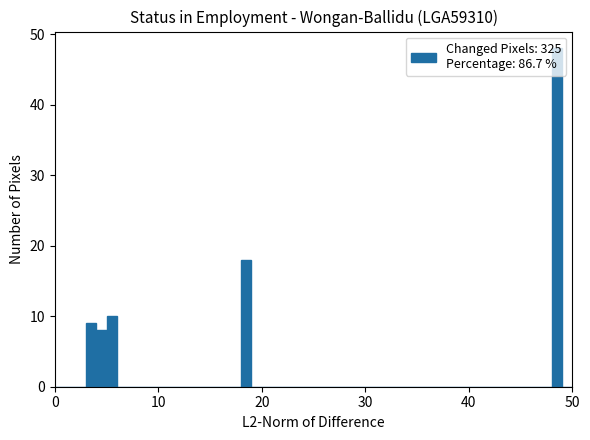

Read against the x-axis, roughly where is the centre of the tallest bar?

49